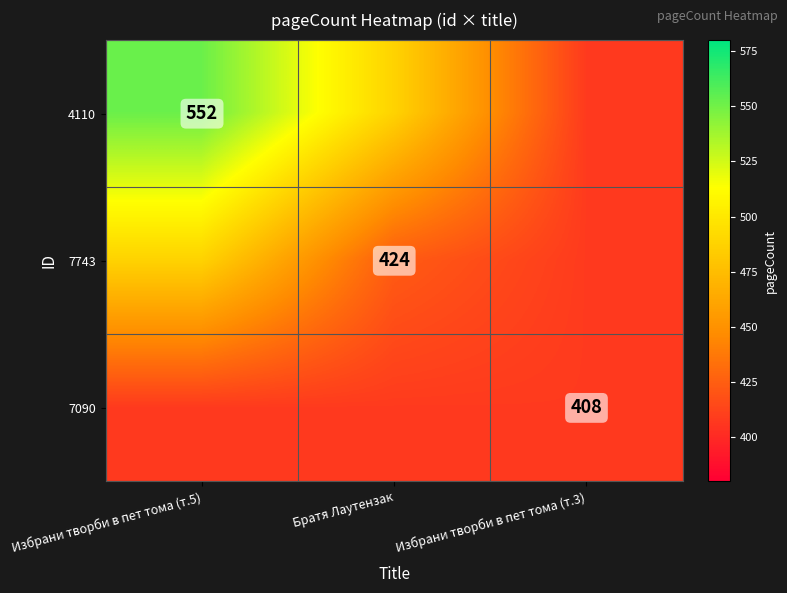

True or false: 7743 has a value of 659 at Братя Лаутензак.

False